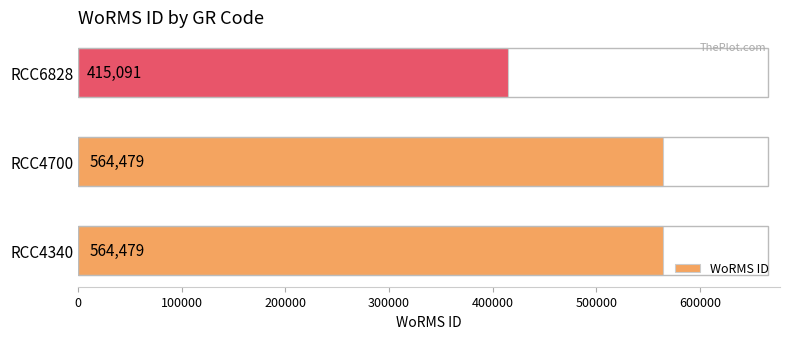

What is the difference between the maximum and minimum values?

149388